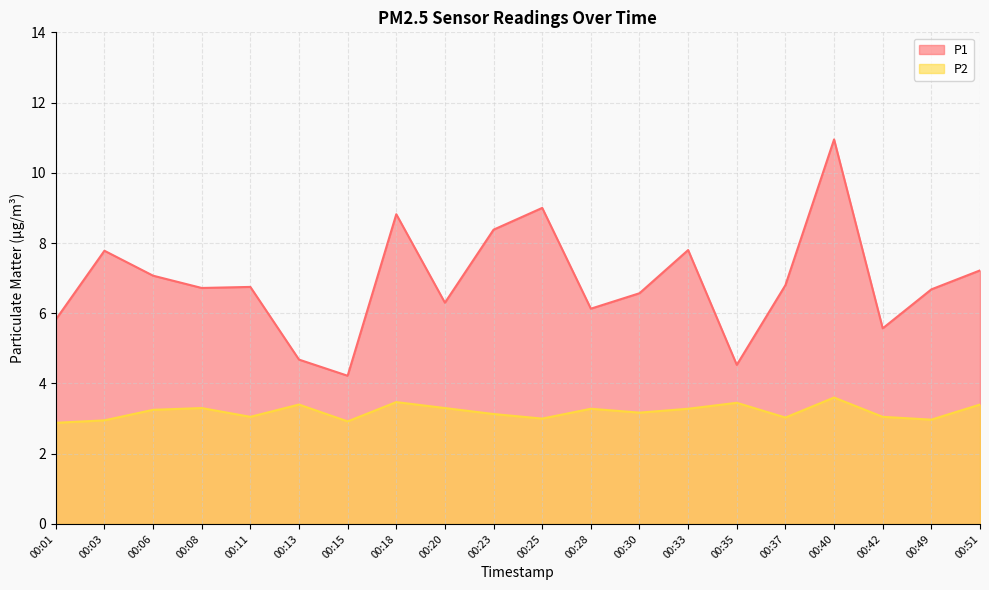

True or false: P2 and P1 cross at least once.

False